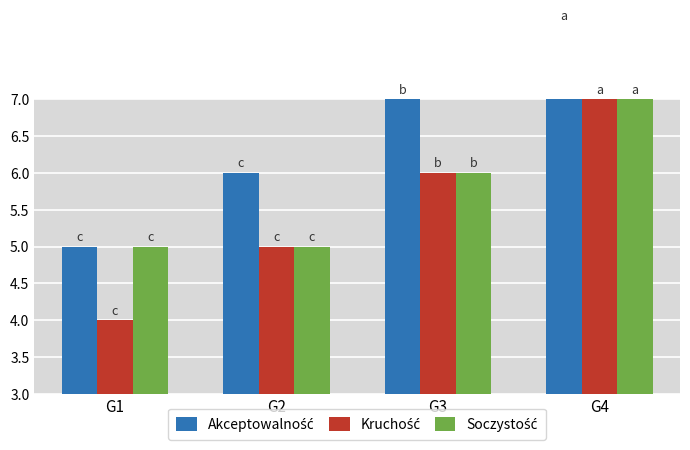

What are all the series names shown in the legend?

Akceptowalność, Kruchość, Soczystość